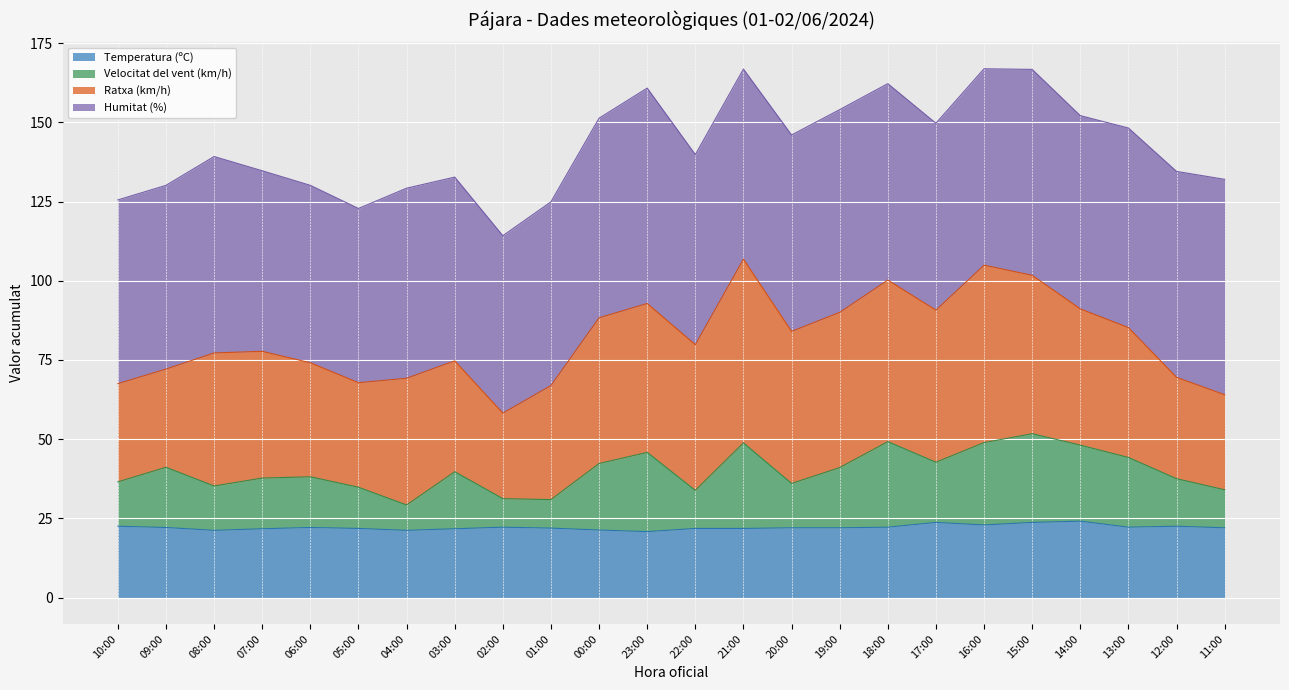

True or false: Temperatura (ºC) has a value of 22.5 at 12:00.

True